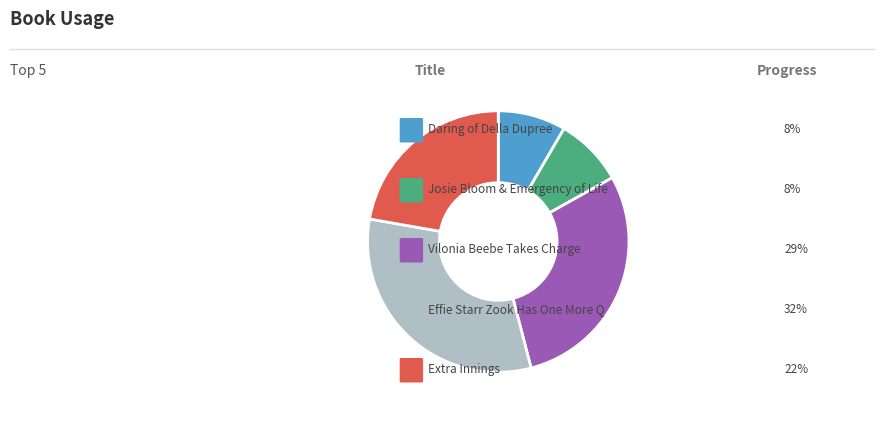

Does any single category account for the majority?

No